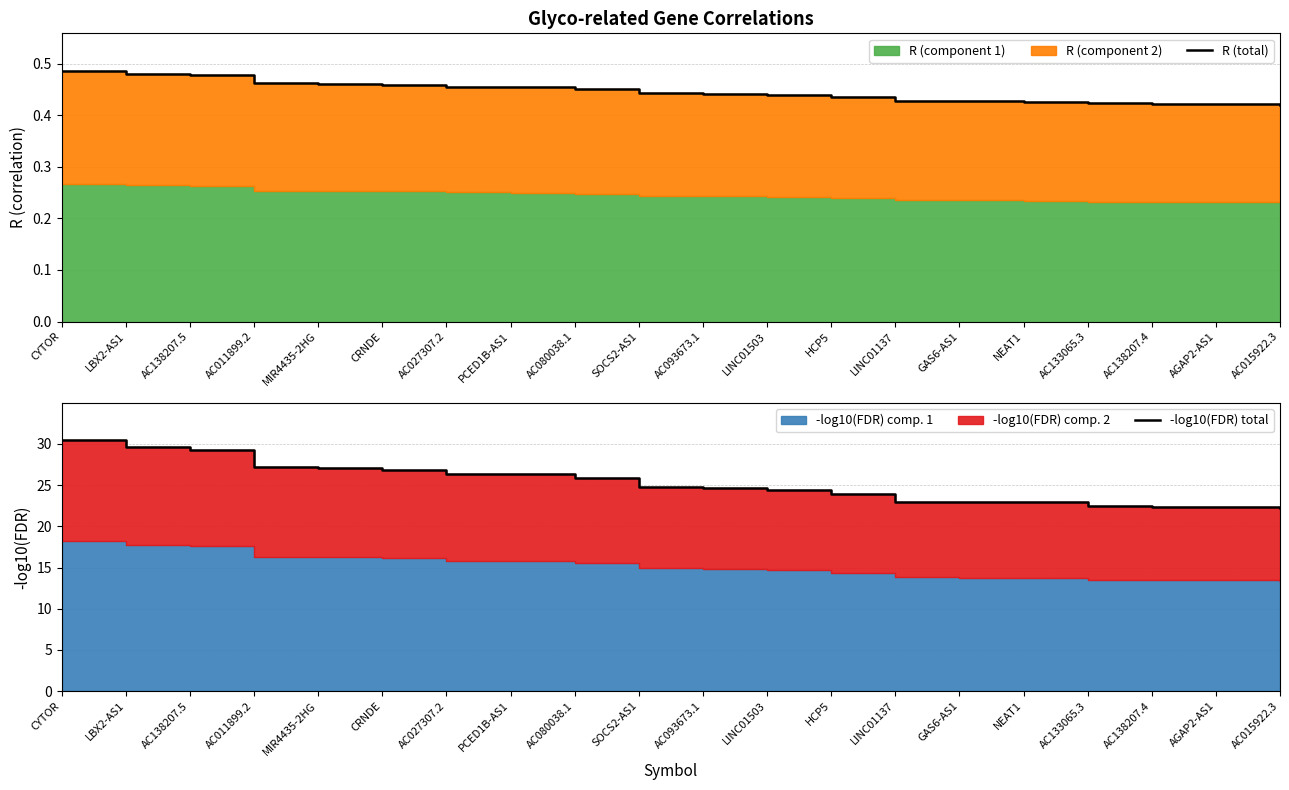

What value does the -log10(FDR) total series have at GAS6-AS1?

22.9